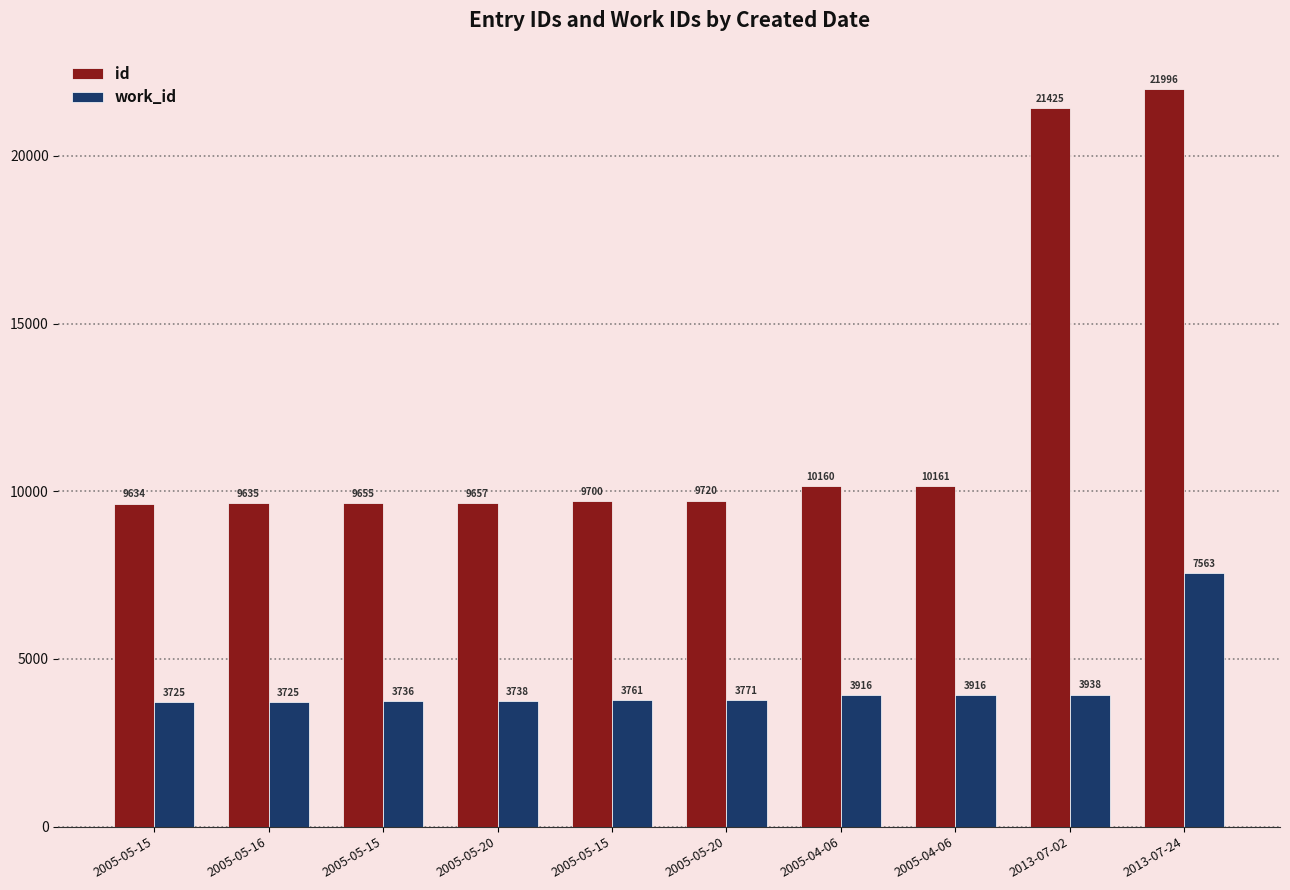

Count the number of categories in the chart.

10